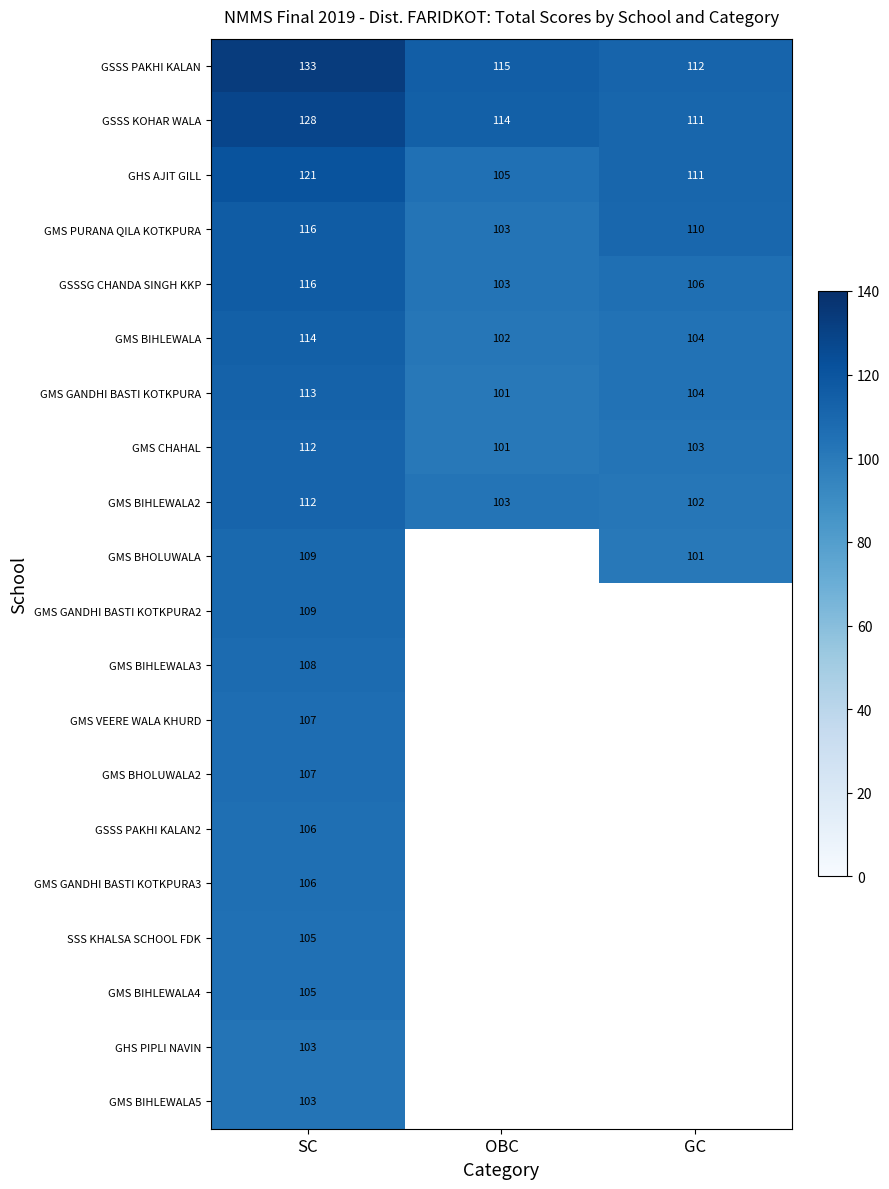

Is the value of GSSSG CHANDA SINGH KKP at OBC greater than the value of GMS BIHLEWALA at GC?

No